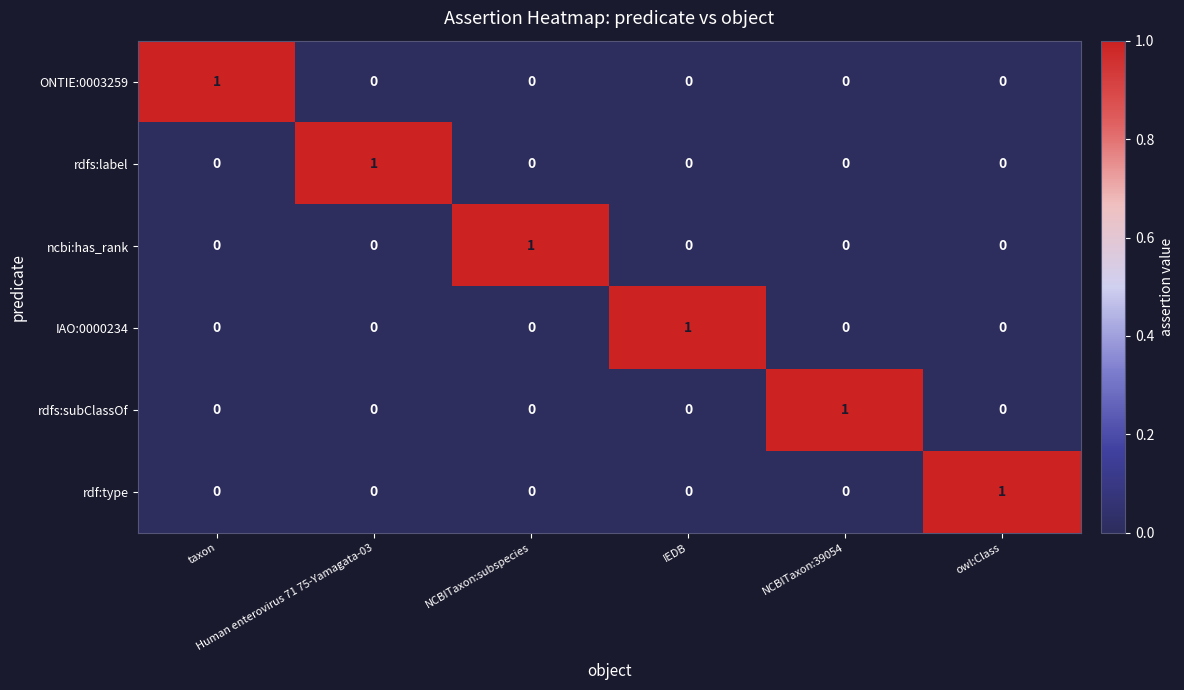

Count the rdf:type values in the range 0 to 1.

6